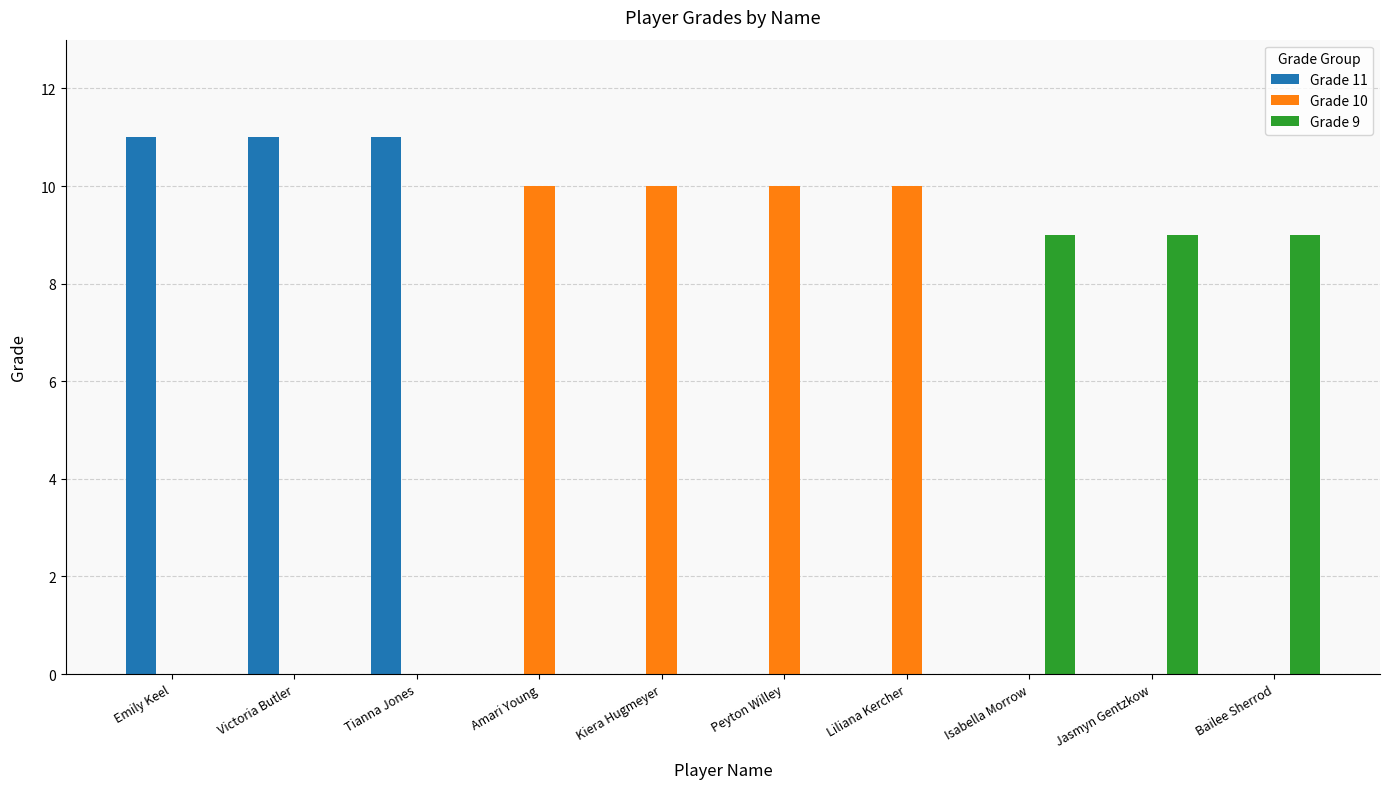

Is it true that Grade 11 equals 0 at Bailee Sherrod?

True